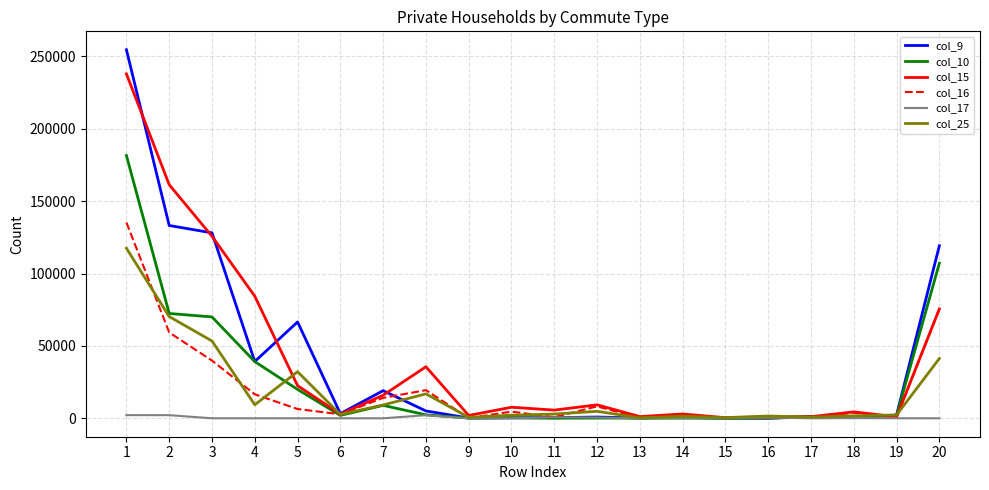

What is the maximum value shown in the chart?

254629